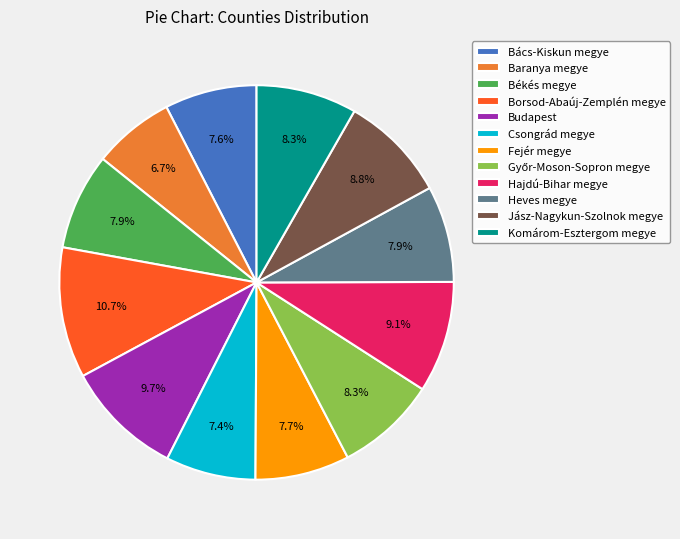

The Békés megye slice represents 8% of the pie. True or false?

True